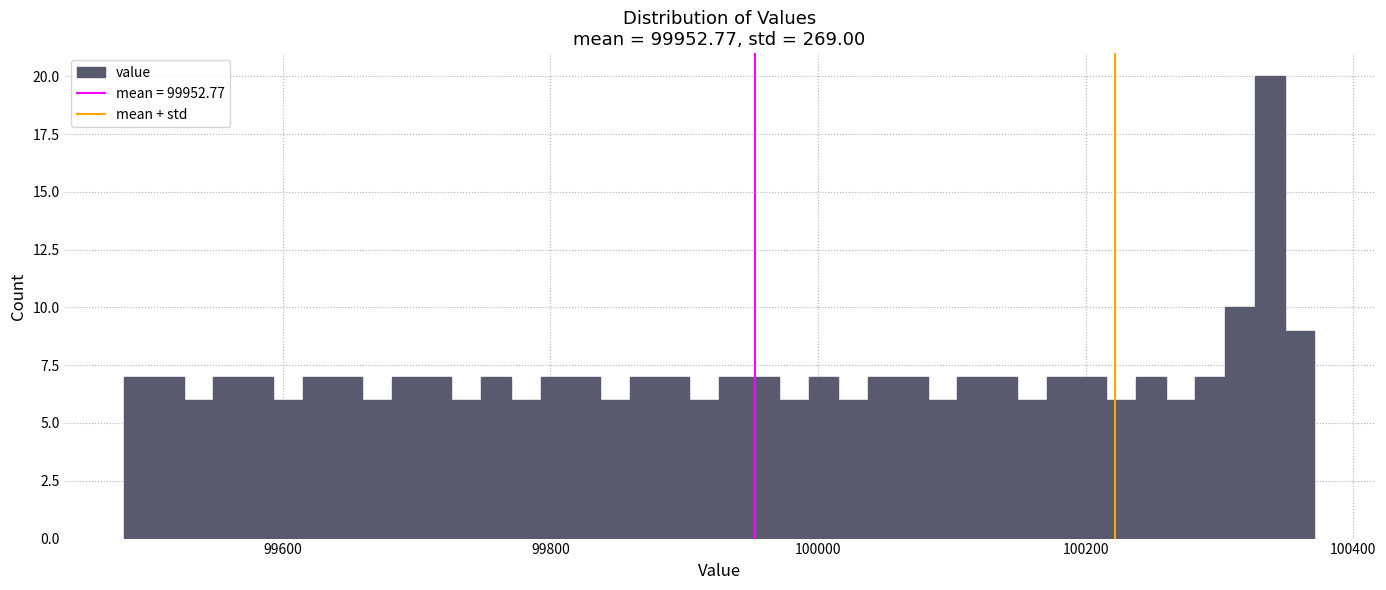

Read against the x-axis, roughly where is the centre of the tallest bar?

100340